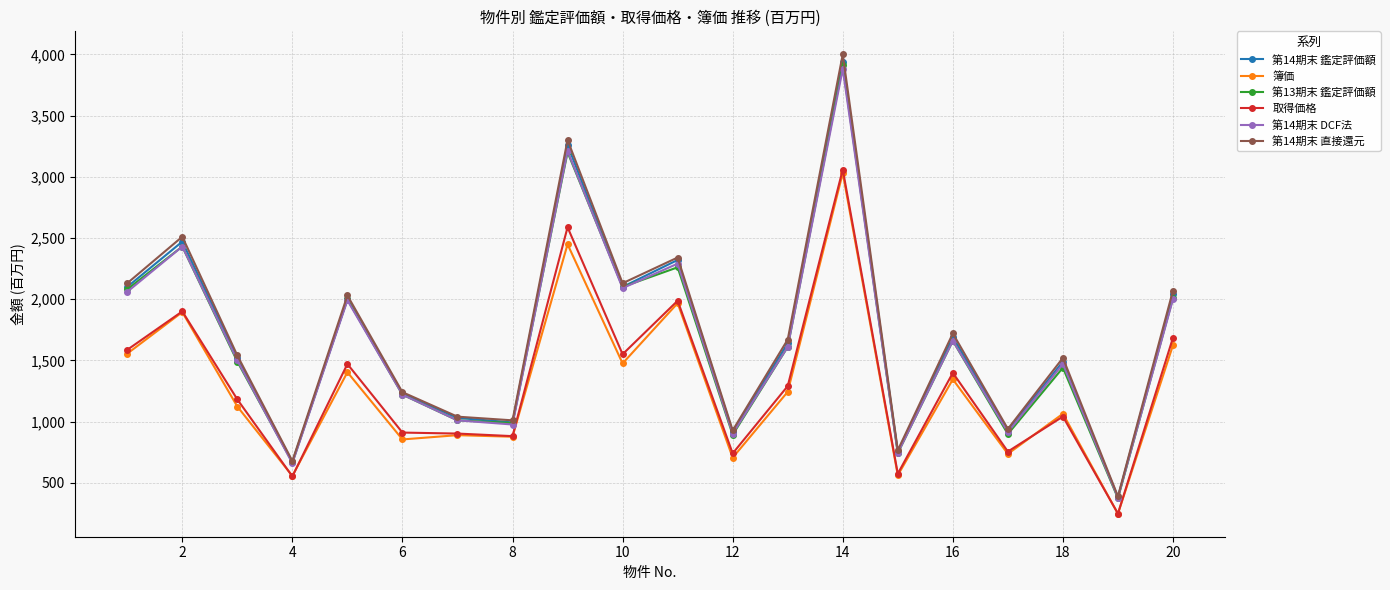

What are all the series names shown in the legend?

第14期末 鑑定評価額, 簿価, 第13期末 鑑定評価額, 取得価格, 第14期末 DCF法, 第14期末 直接還元